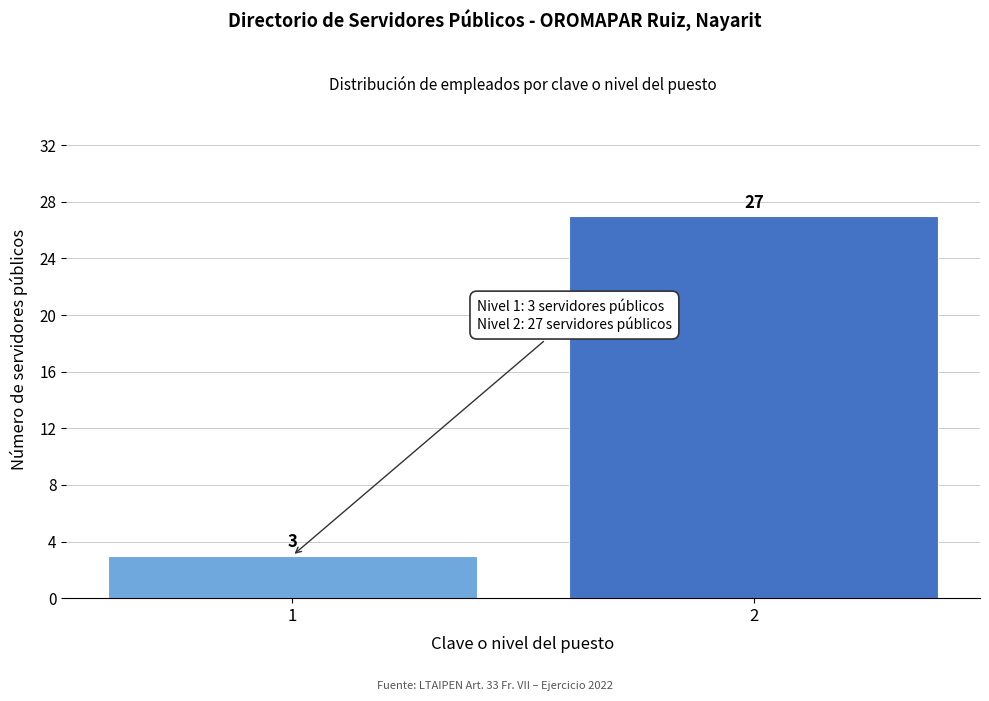

Reading right to left, transcribe all the data shown in this chart.

2=27	1=3